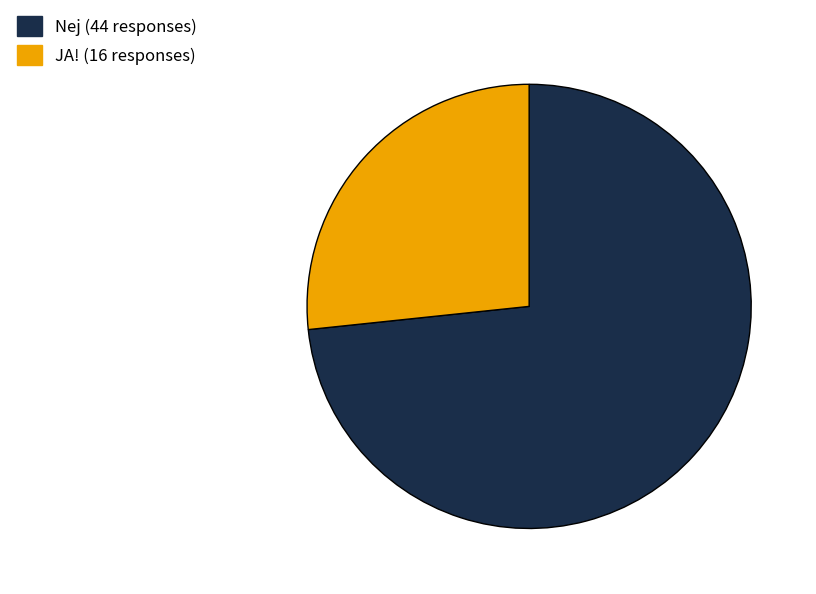

Is there a majority slice in this chart?

Yes